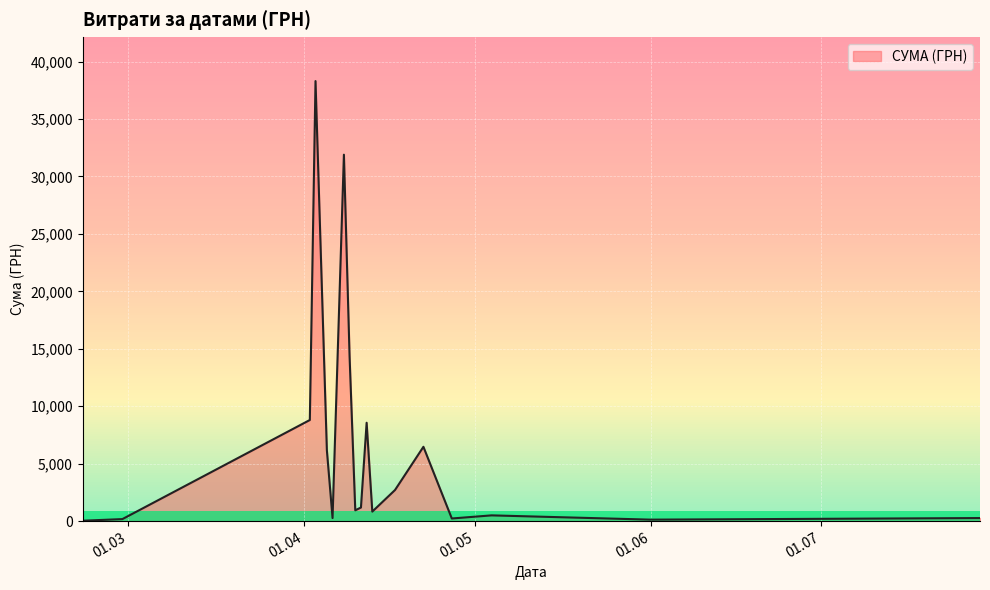

What is the maximum value shown in the chart?

38303.0